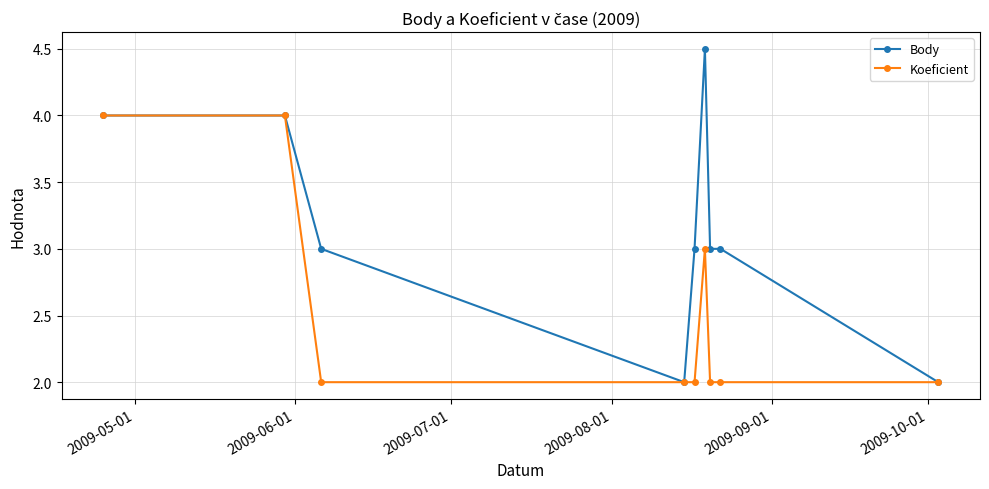

What is the highest value of the Koeficient series?

4.0